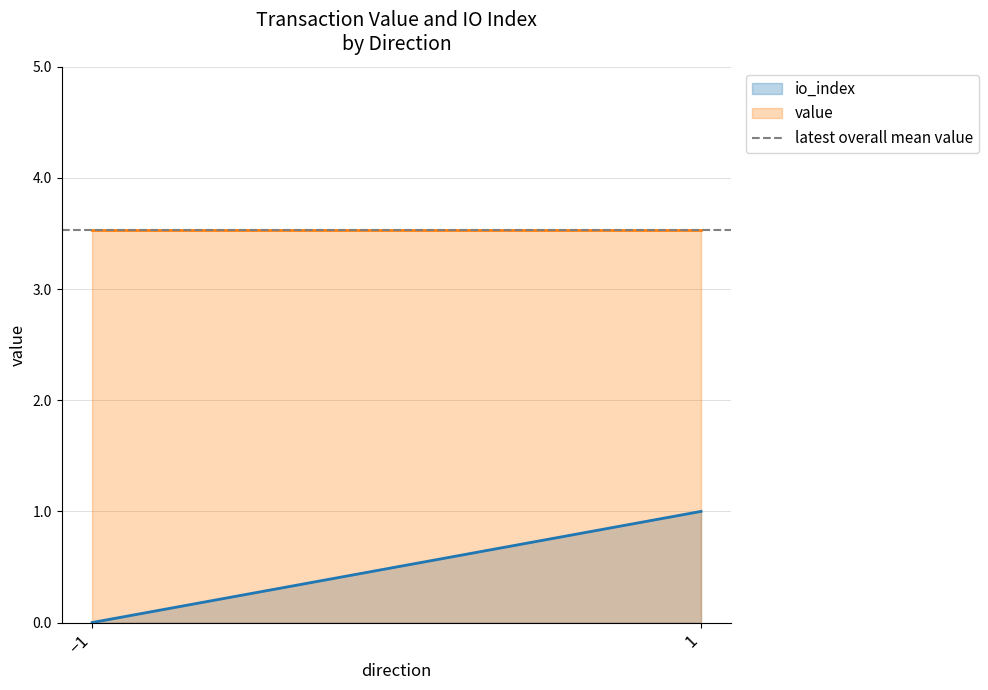

Which series has the widest spread of values?

io_index